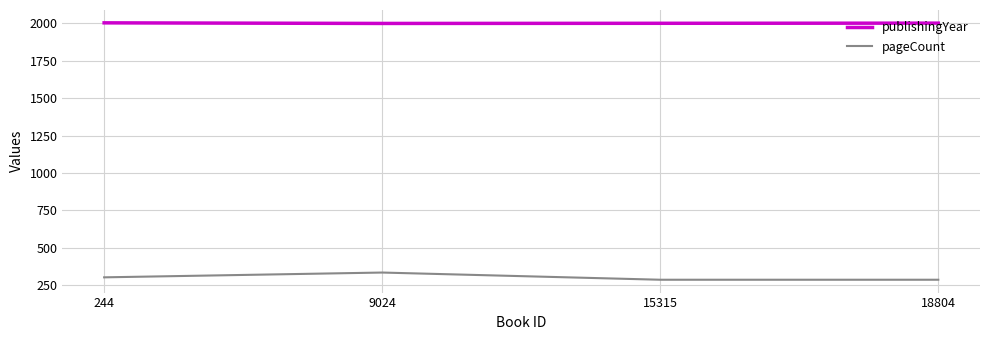

The value of pageCount at 18804 is 150. True or false?

False